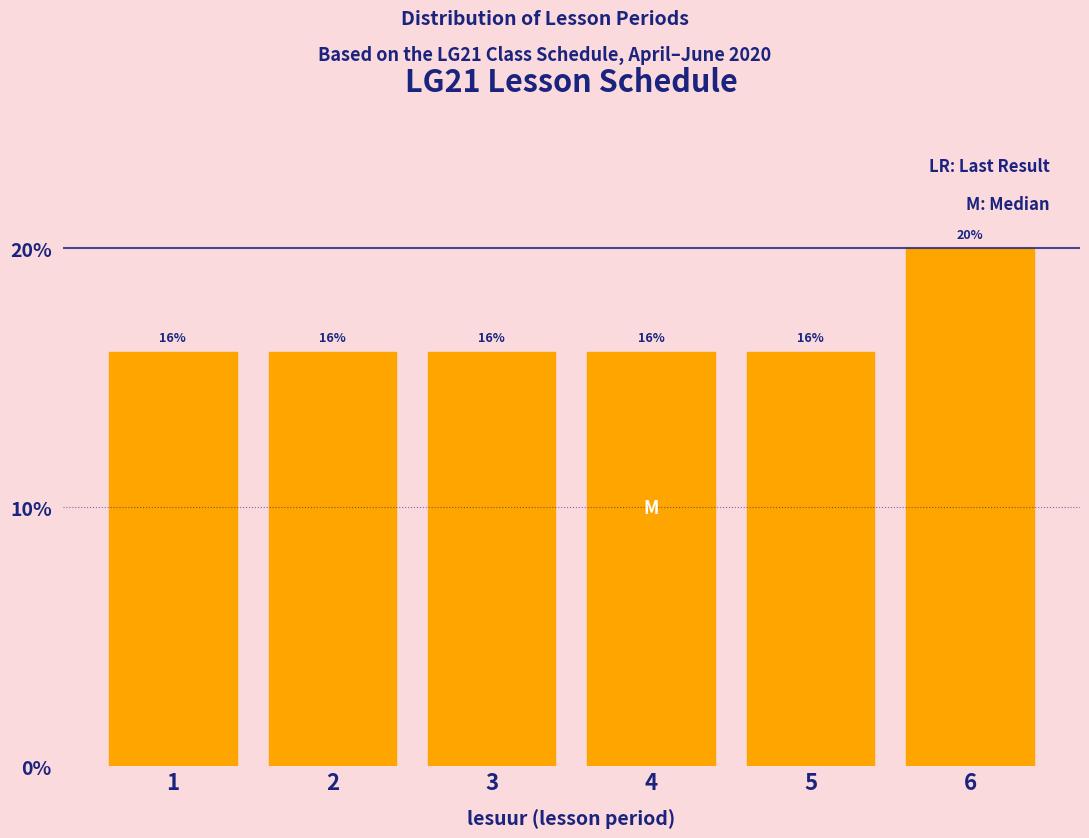

Over which range of the x-axis is the bar tallest?

5.5 to 6.5